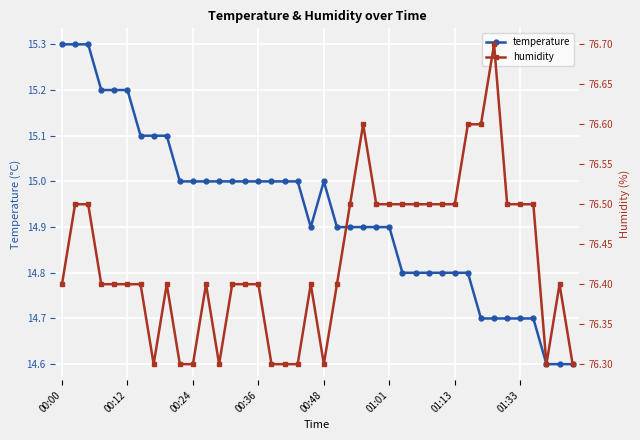

True or false: temperature has a value of 9.1 at 00:24.

False